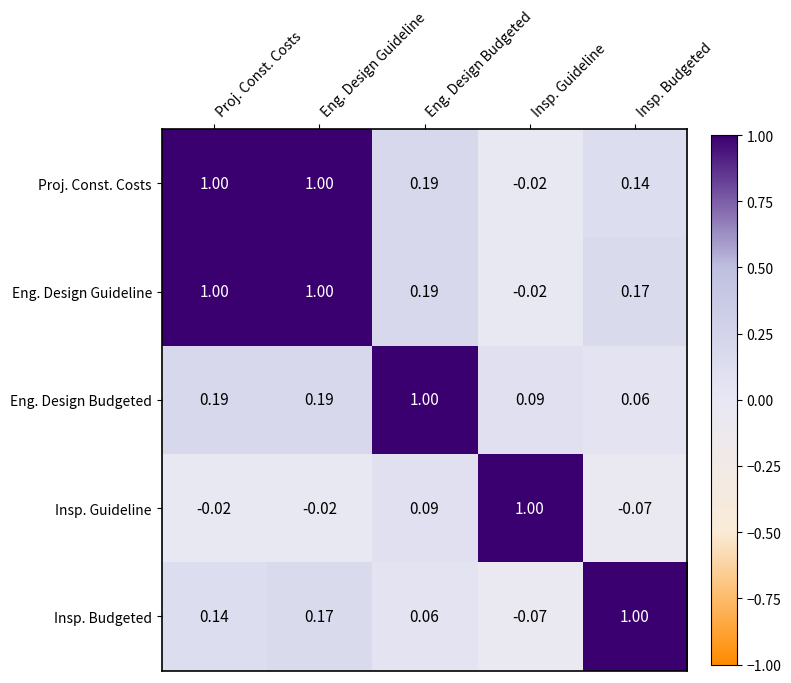

Which category has the highest value in the Insp. Guideline series?

Insp. Guideline